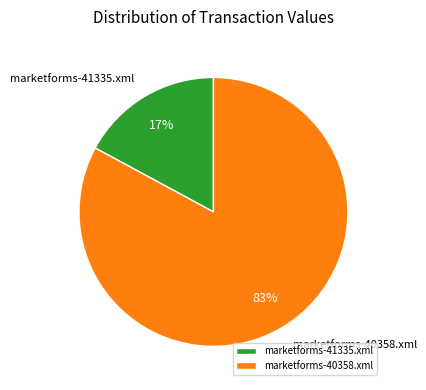

Between marketforms-40358.xml and marketforms-41335.xml, which is larger?

marketforms-40358.xml